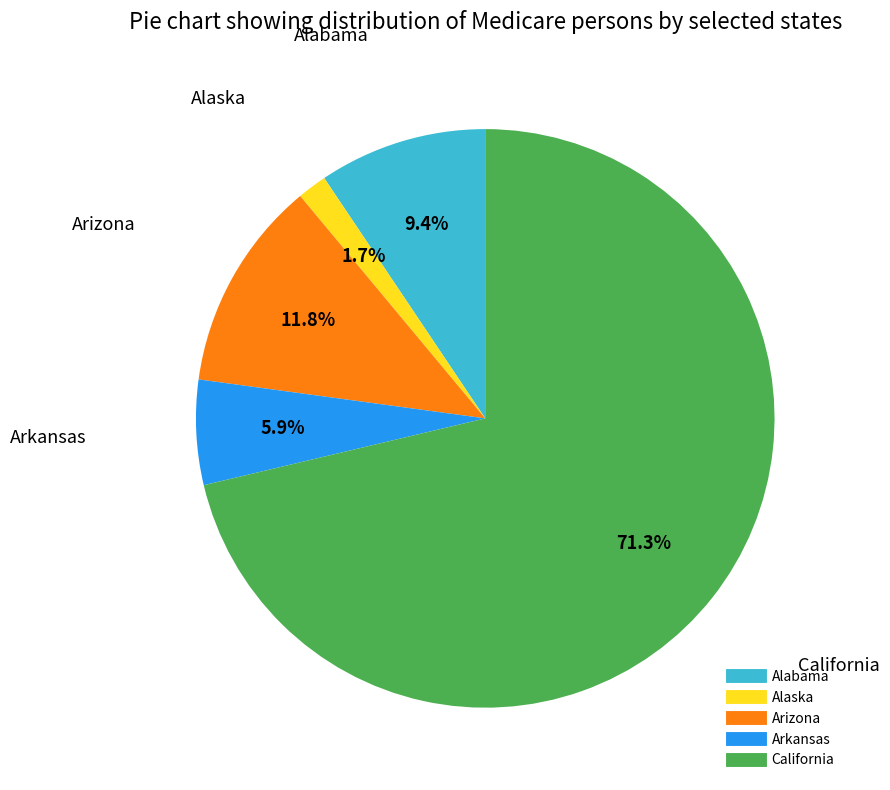

Is there a majority slice in this chart?

Yes